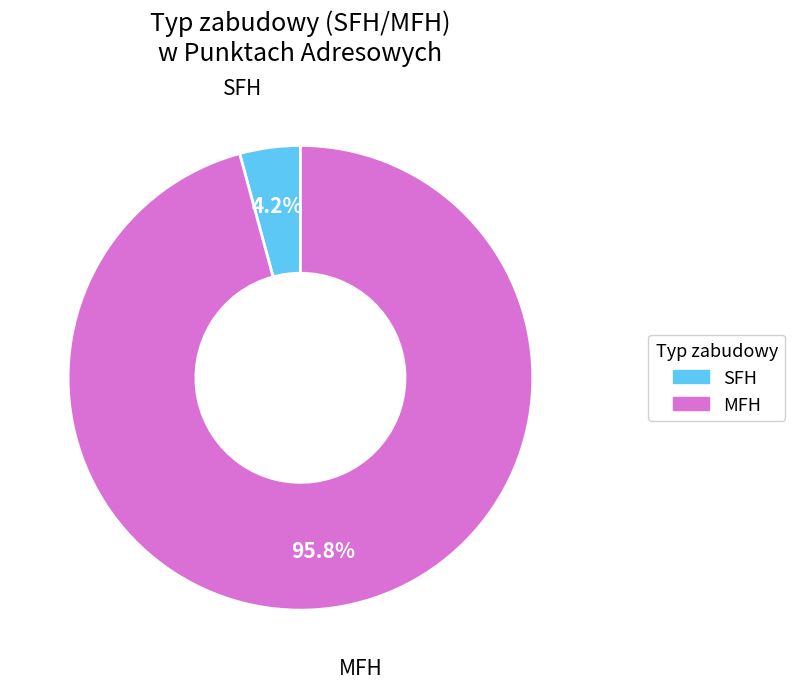

Is there a majority slice in this chart?

Yes